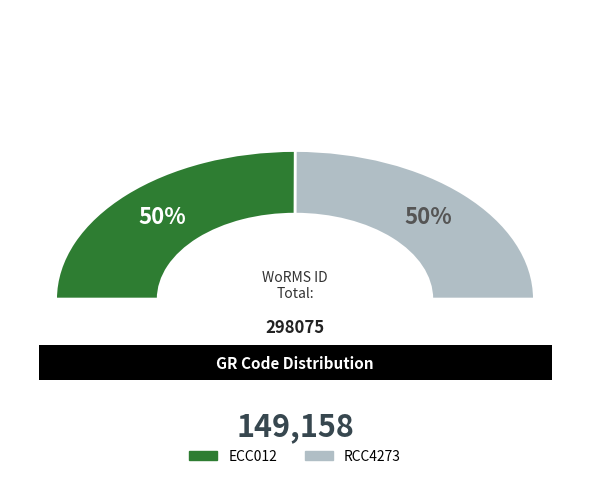

Rank the categories by value from highest to lowest.

ECC012, RCC4273